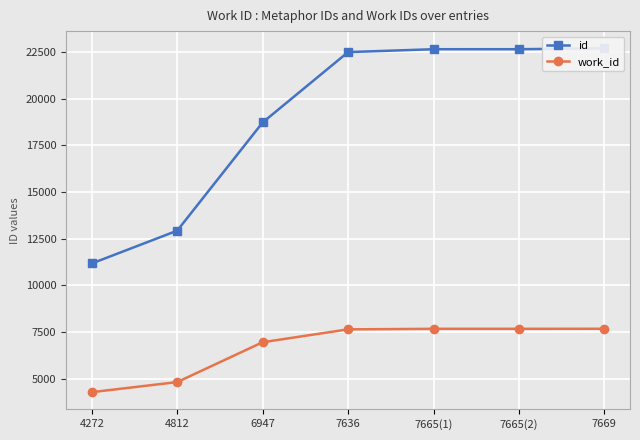

Rank the series by their average value, from lowest to highest.

work_id, id